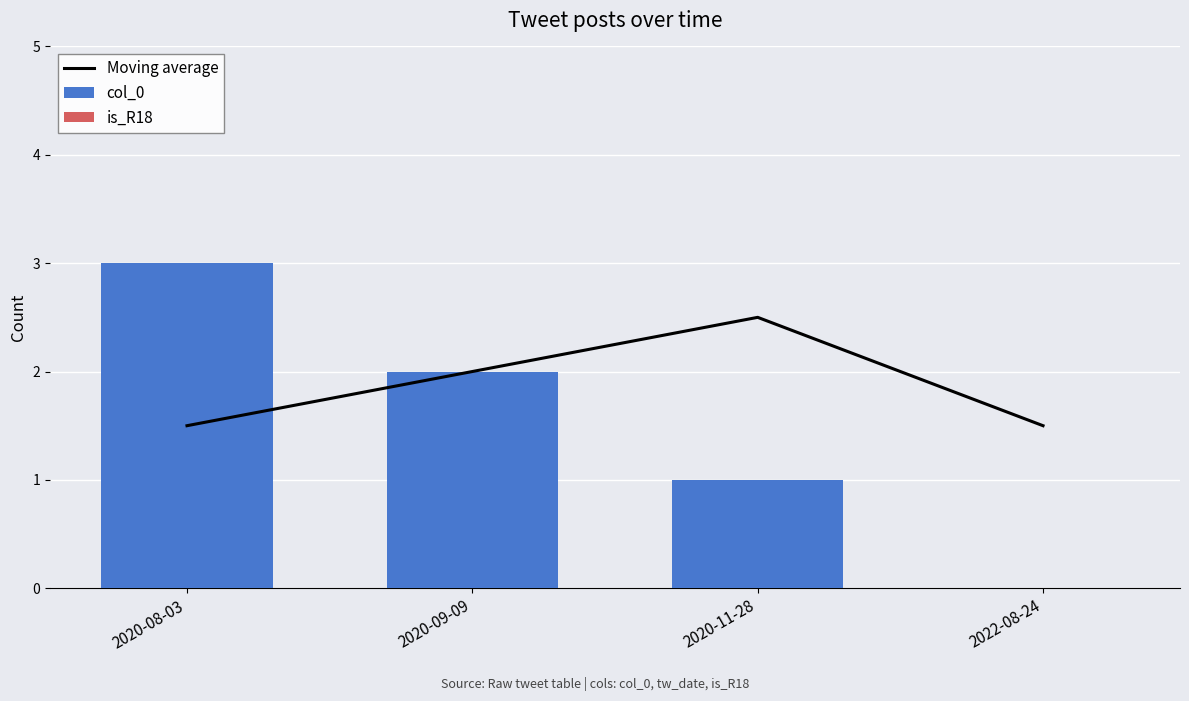

What is the label of the 1st bar from the left?

2020-08-03